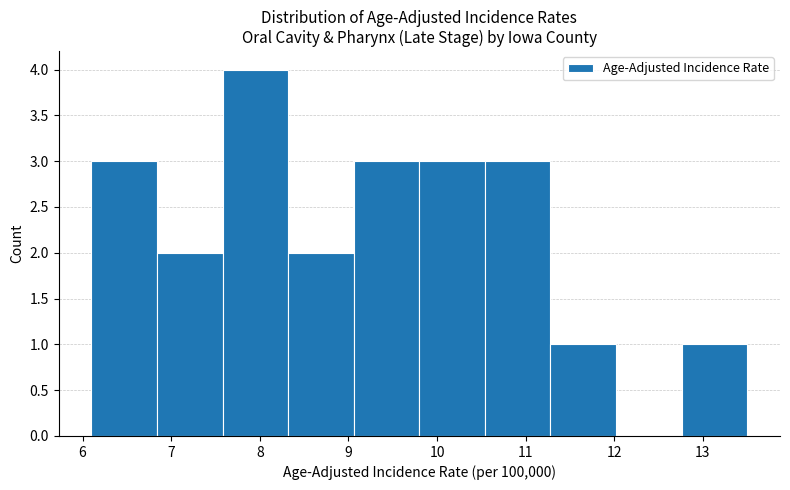

Which range on the x-axis has the tallest bar?

7.58 to 8.32